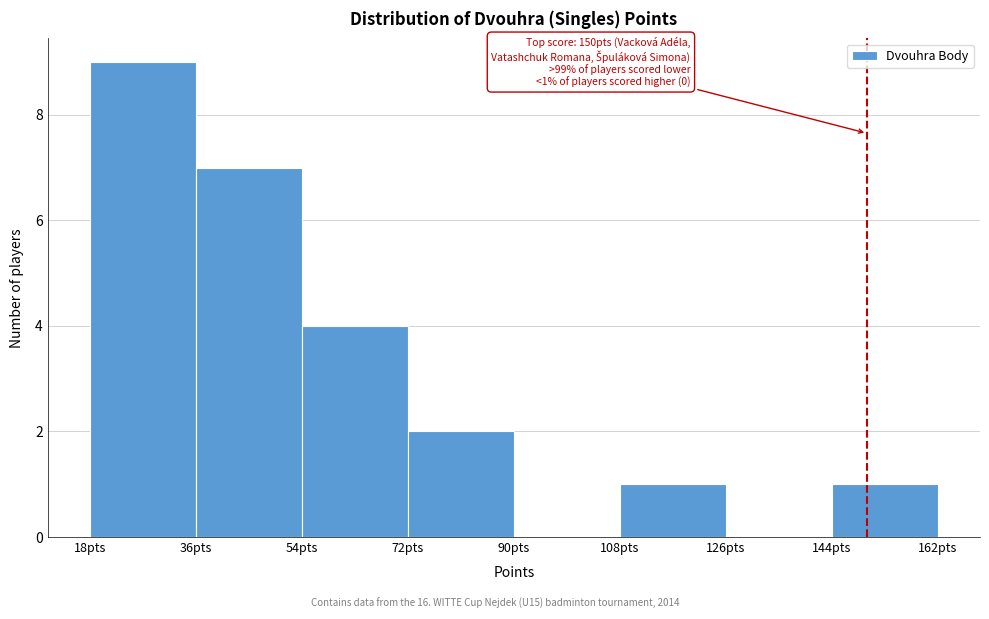

Over which range of the x-axis is the bar tallest?

18 to 36